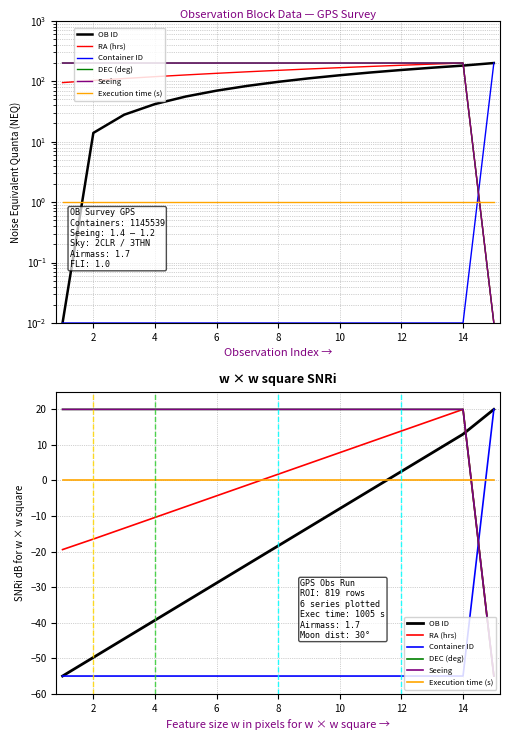

True or false: Container ID and OB ID intersect in this chart.

False